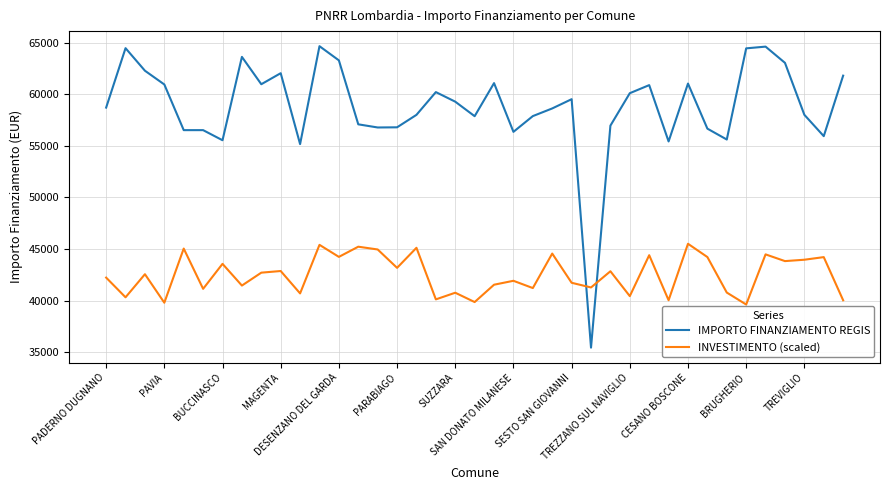

How many lines are shown in the chart?

2